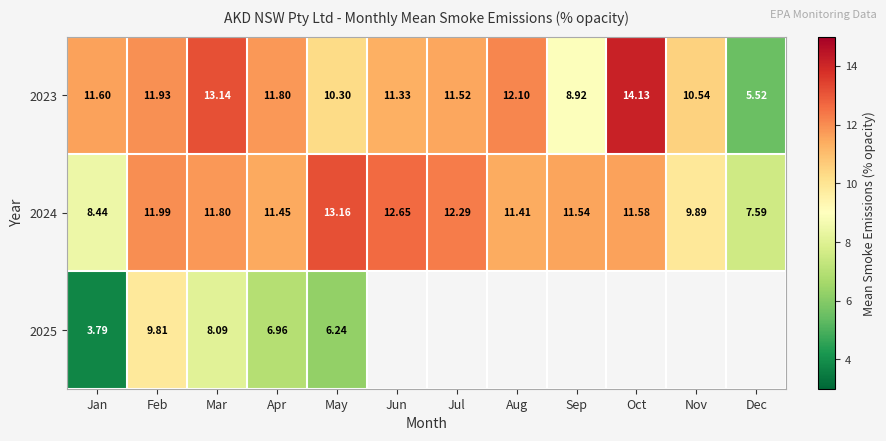

What is the sum of all 2023 values?

132.8